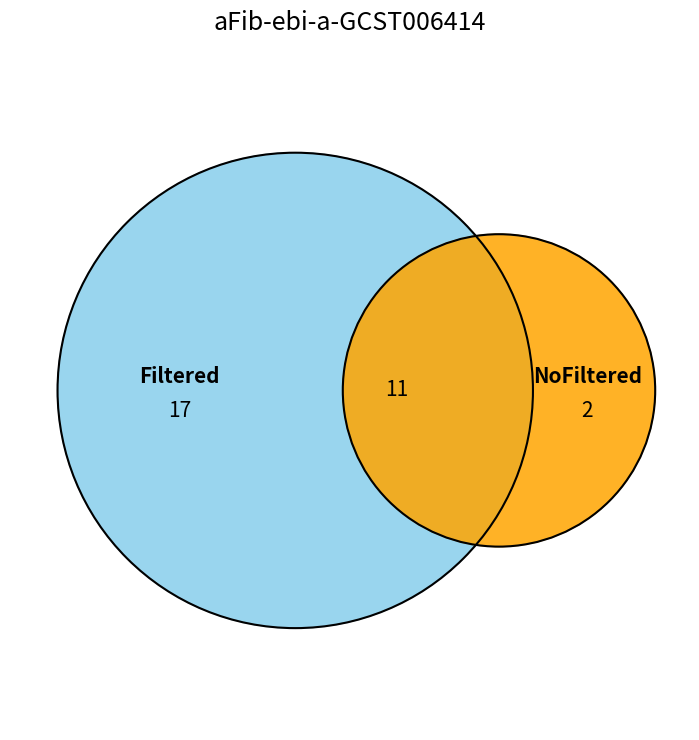

To the nearest percent, what portion does 1 represent?

57%